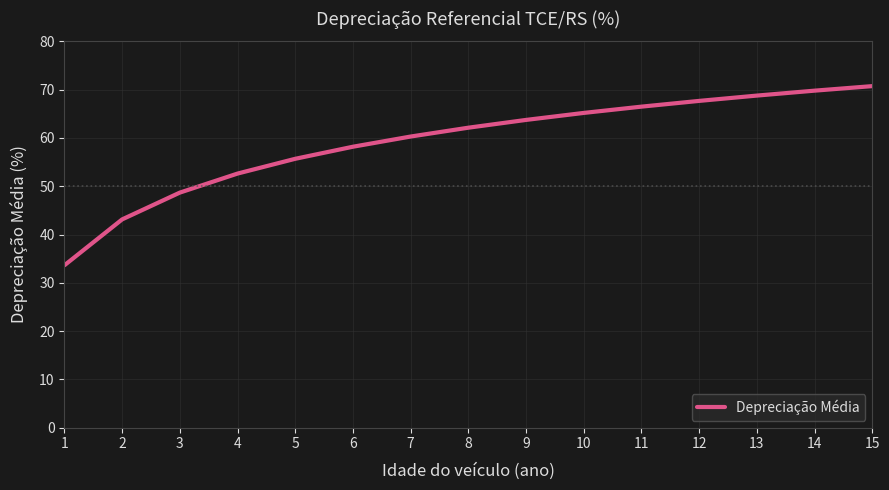

What is the ratio of the value at 9 to the value at 5?

1.1